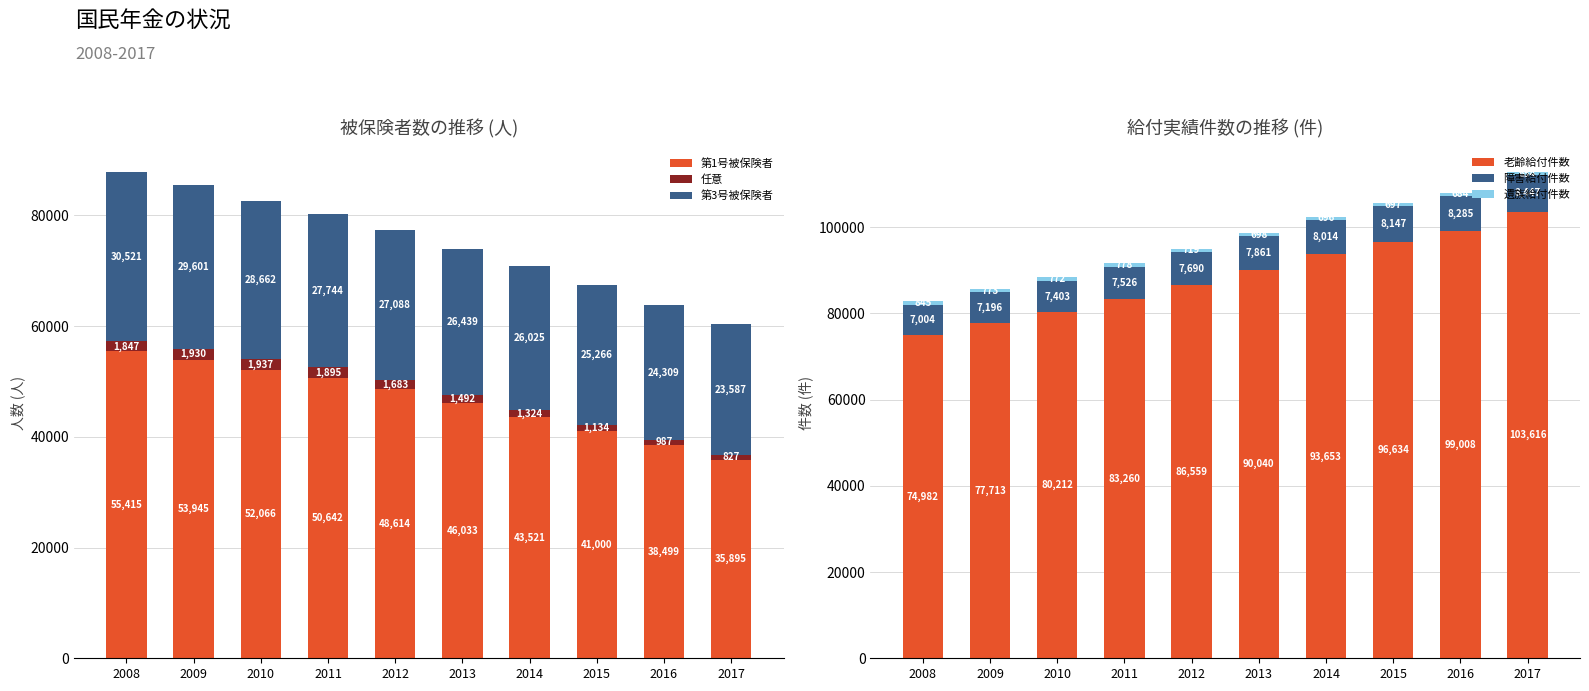

Rank the series by their maximum value, from highest to lowest.

老齢給付件数, 第1号被保険者, 第3号被保険者, 障害給付件数, 任意, 遺族給付件数